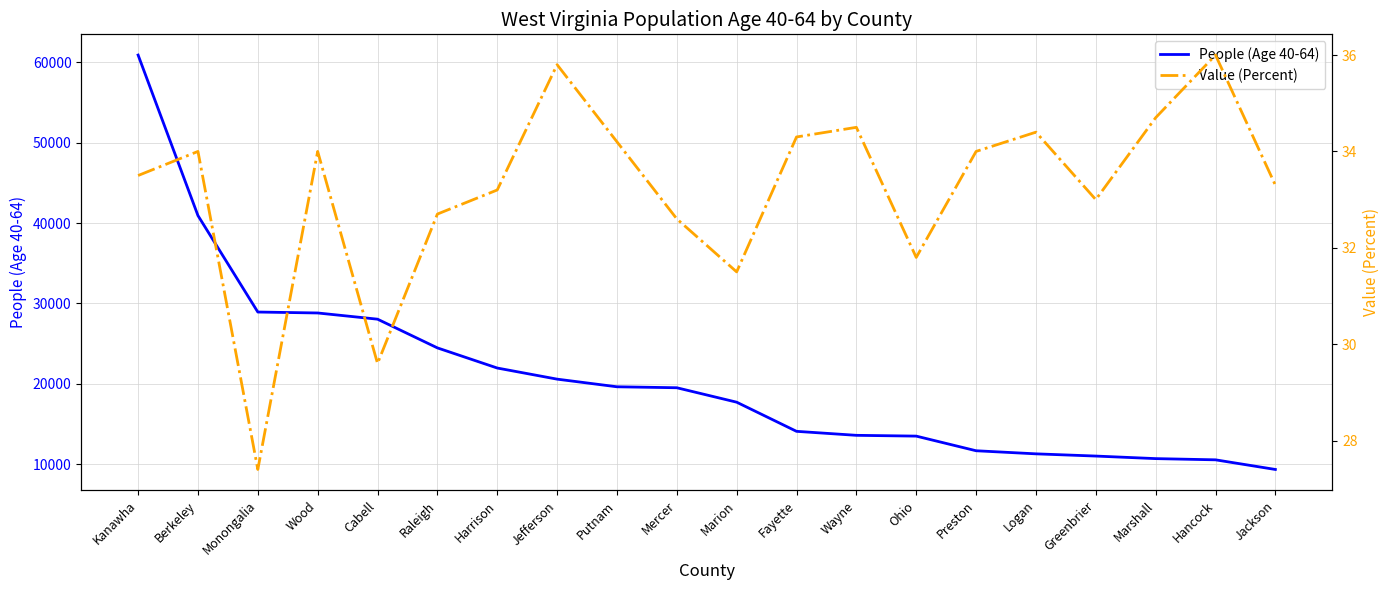

What is the value of the Value (Percent) point at the 12th from the left?

34.3